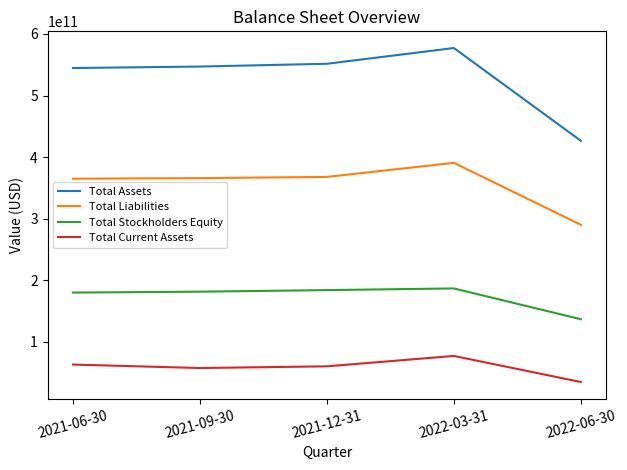

The Total Current Assets series shows 62869000000 at 2021-06-30. True or false?

True